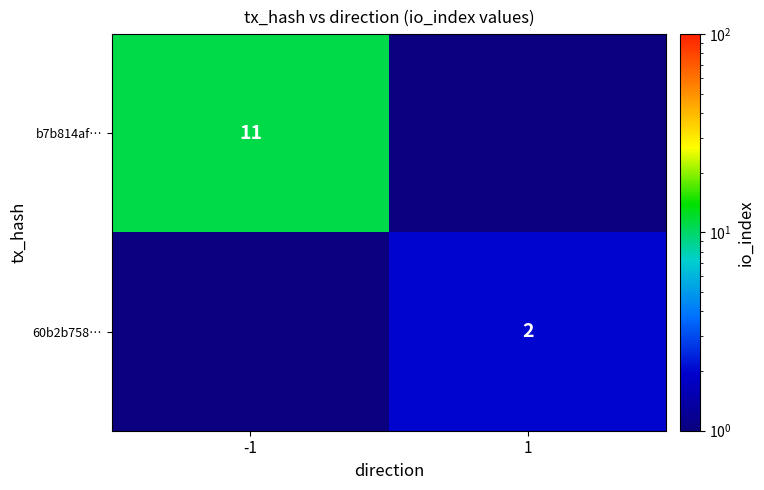

The b7b814af… series shows 11 at -1. True or false?

True